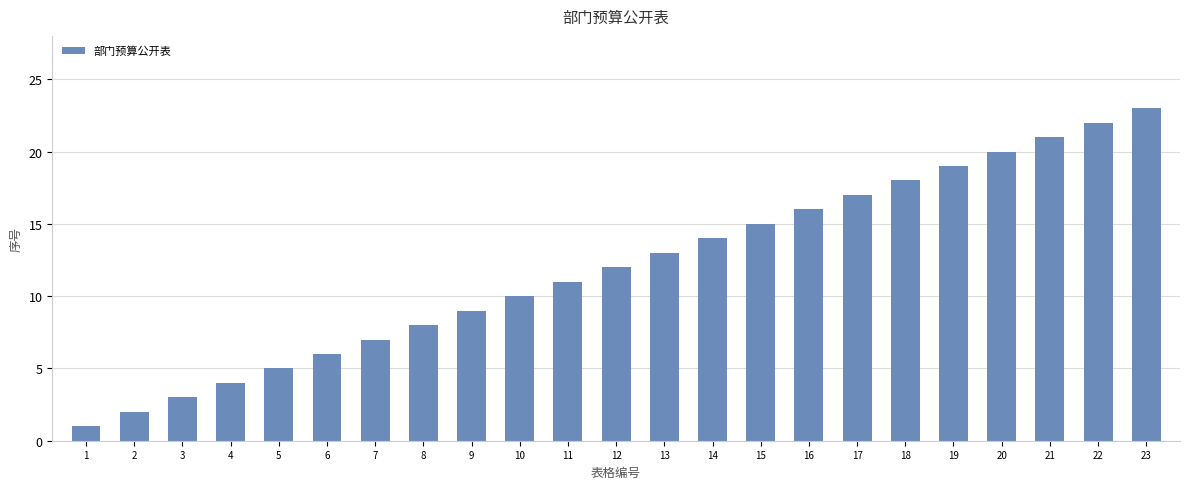

Are the bars horizontal?

No